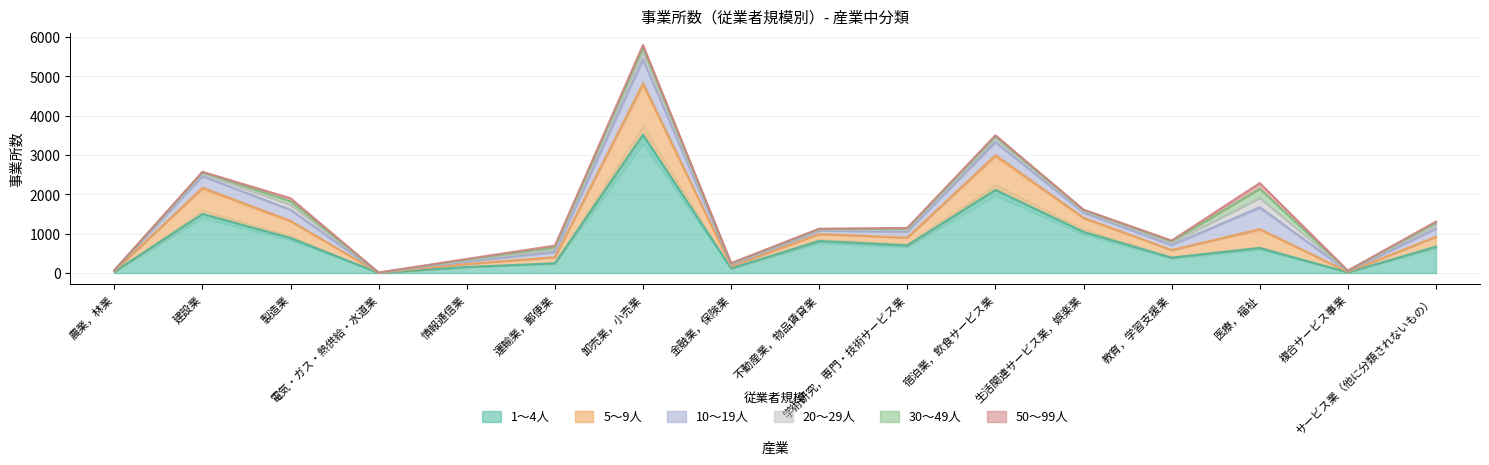

What is the minimum value shown in the chart?

1